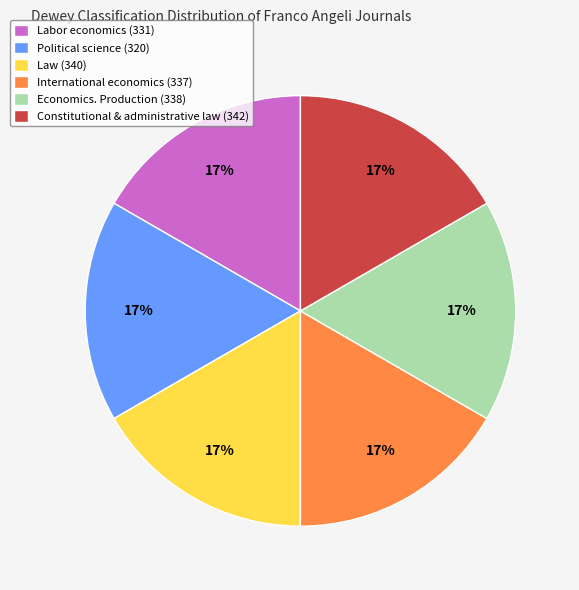

To the nearest percent, what portion does Constitutional & administrative law (342) represent?

17%